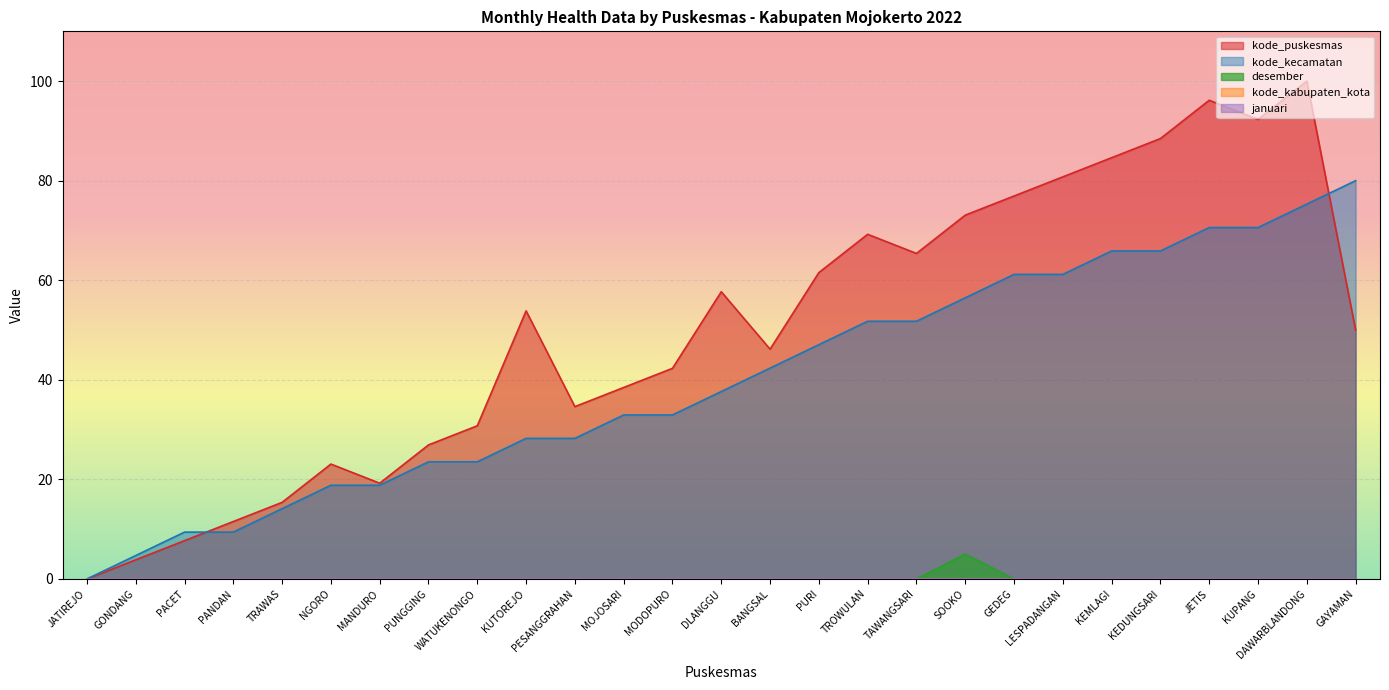

What is the total value across all series at PUNGGING?

50.5